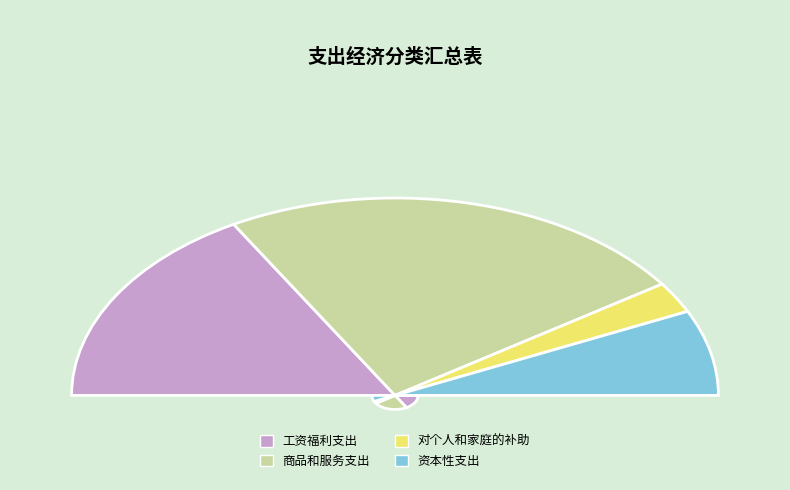

How many slices are in this pie chart?

4